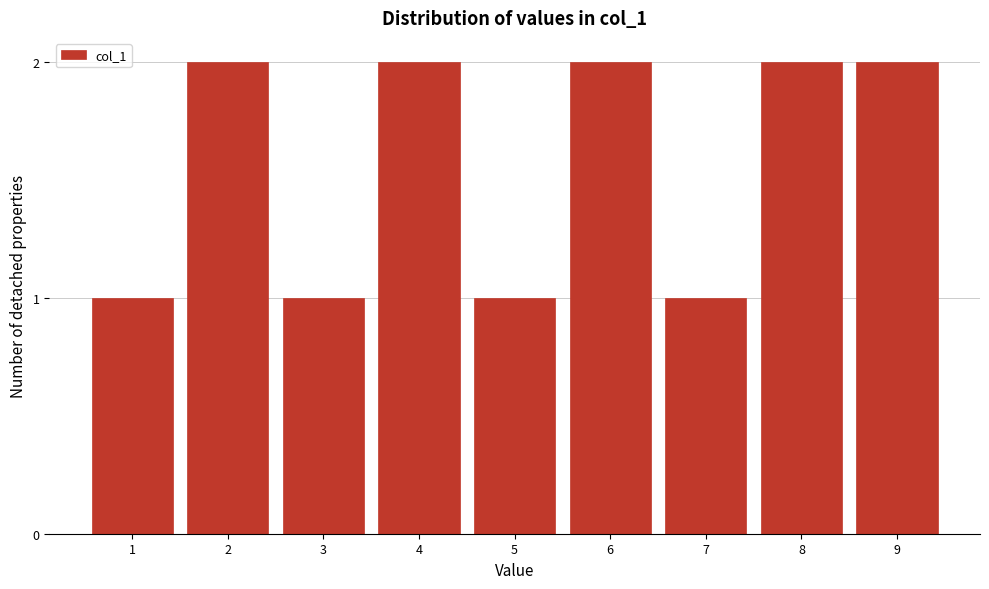

Reading left to right, extract all data points from this chart.

1	2	1	2	1	2	1	2	2